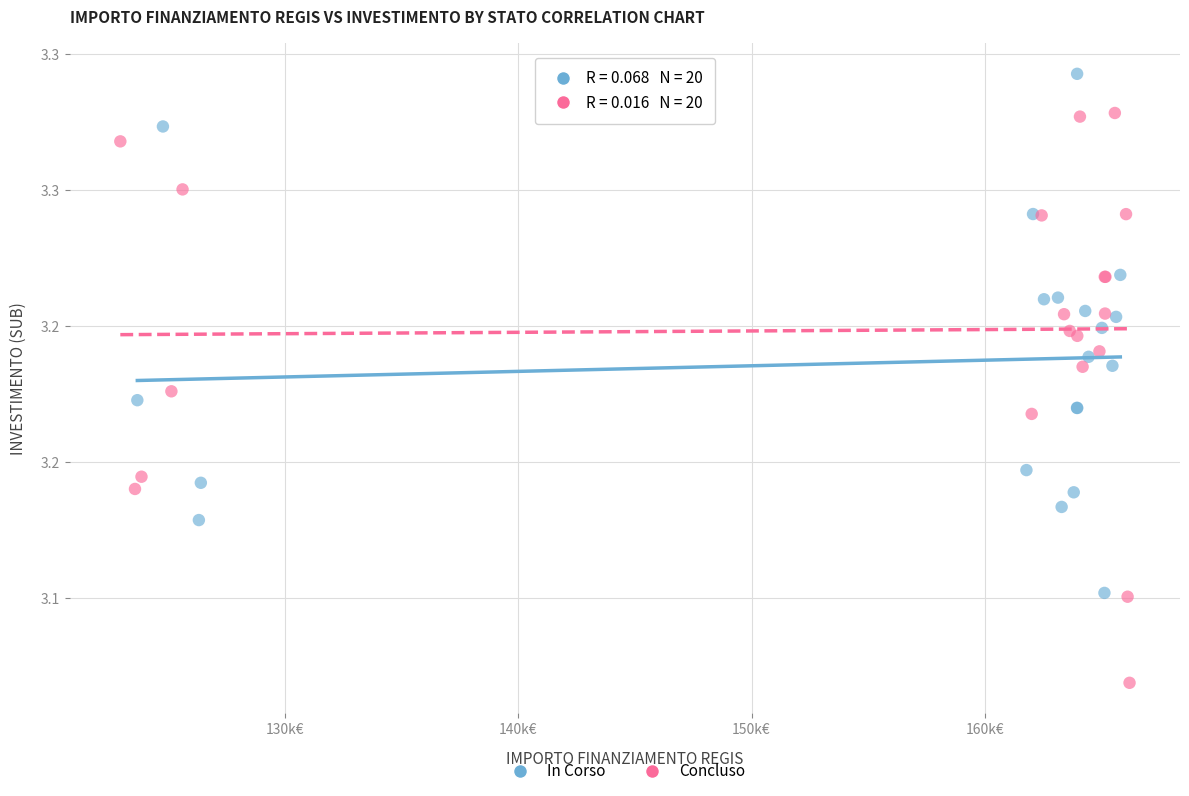

Which series reaches the minimum Y coordinate?

Concluso